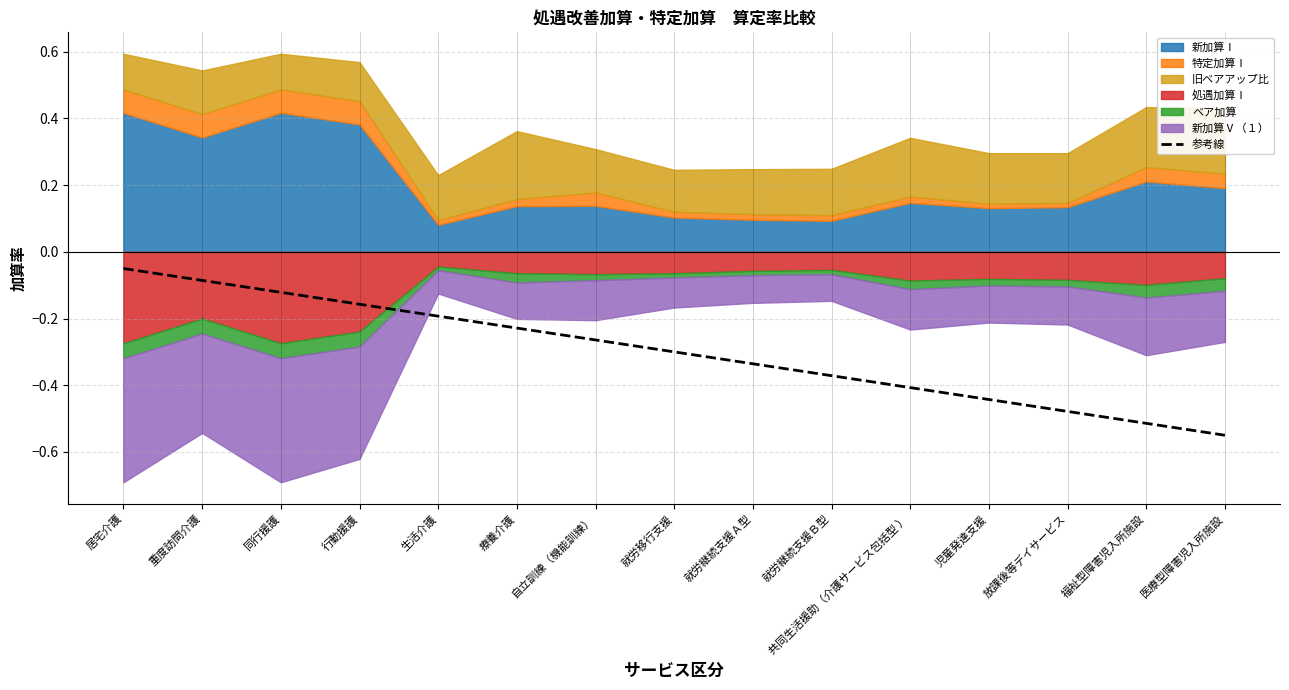

What is the value of the 9th point from the left?

-0.3